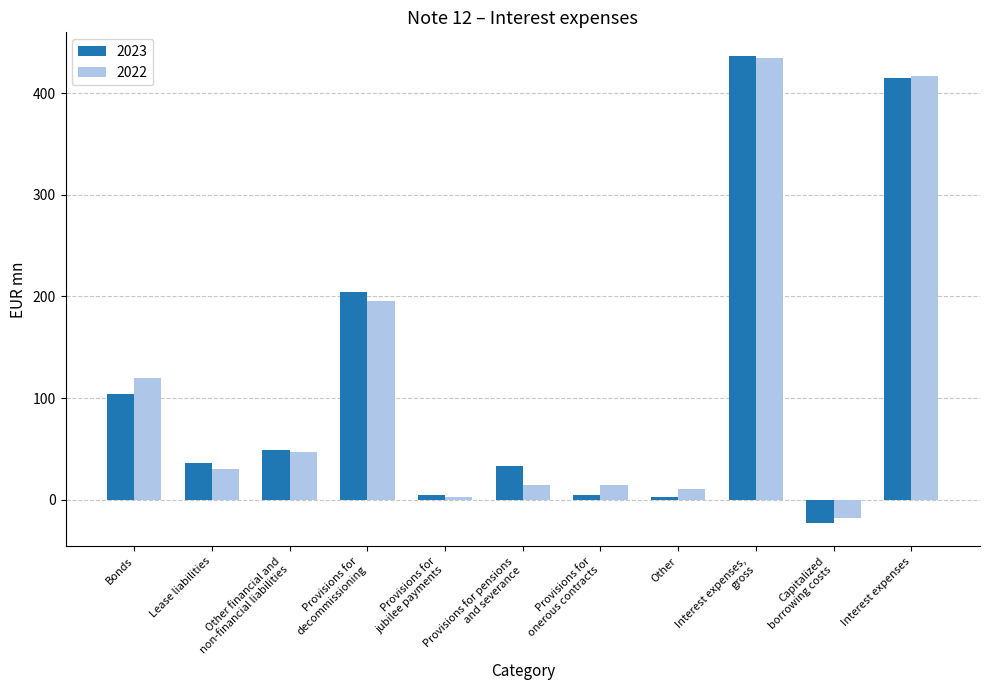

What is the difference between the maximum and second lowest values in the 2022 series?

432